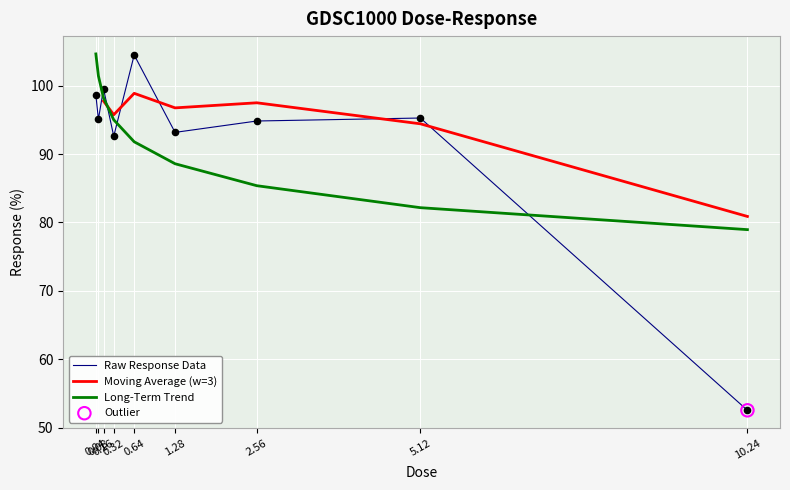

What is the change in value from 0.08 to 1.28?

-1.9